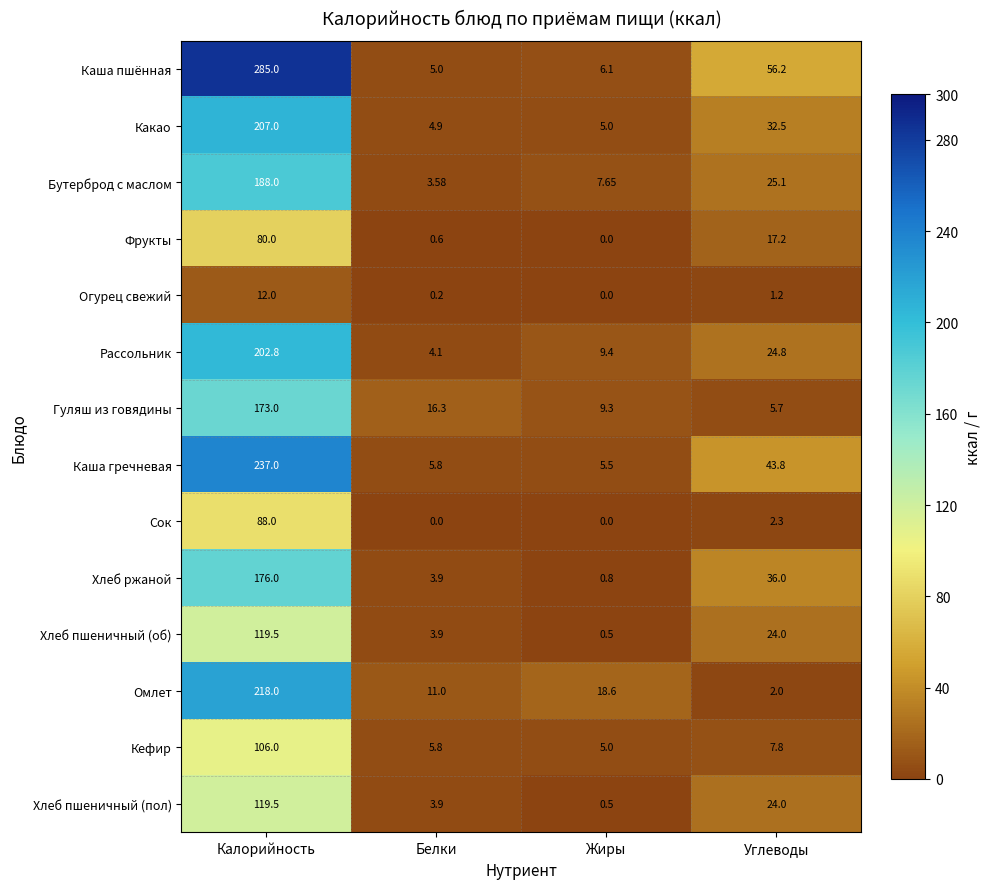

Which series has the largest total across all categories?

Каша пшённая